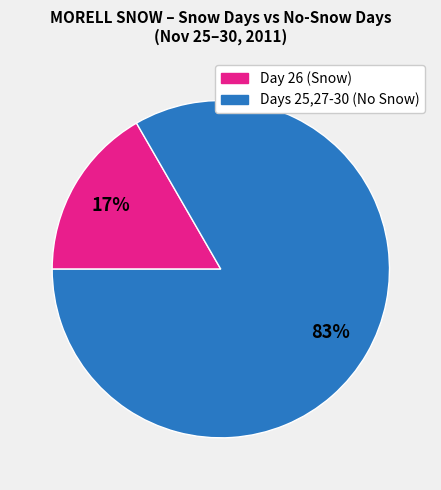

To the nearest percent, what is the average slice percentage?

50%